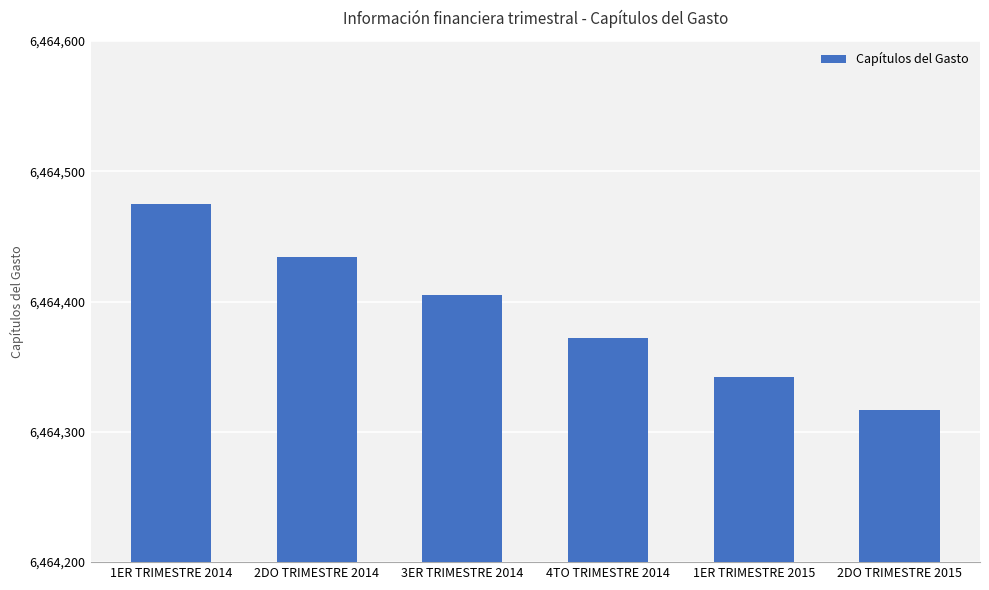

What is the sum of all values?

38786345